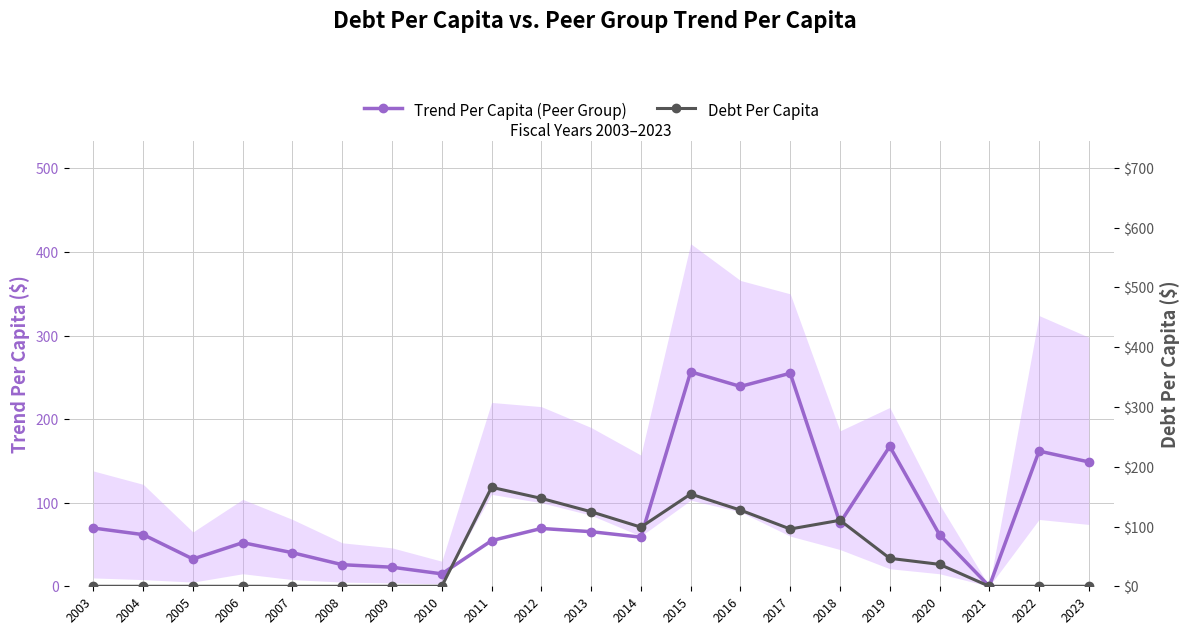

True or false: Trend Per Capita (Peer Group) has a value of 205.1 at 2023.

False